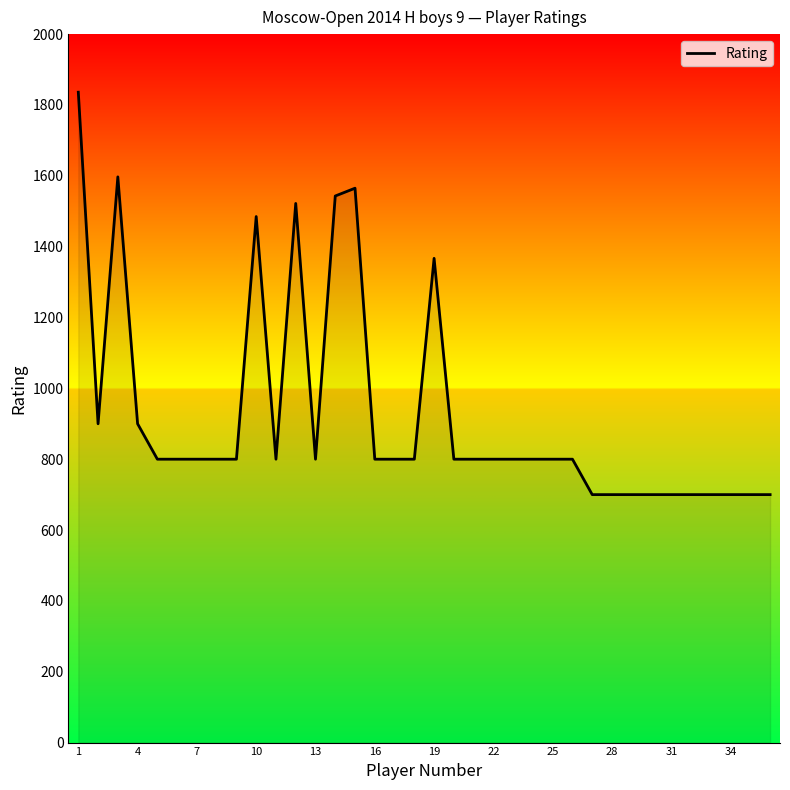

What is the difference between the maximum and minimum values?

1136